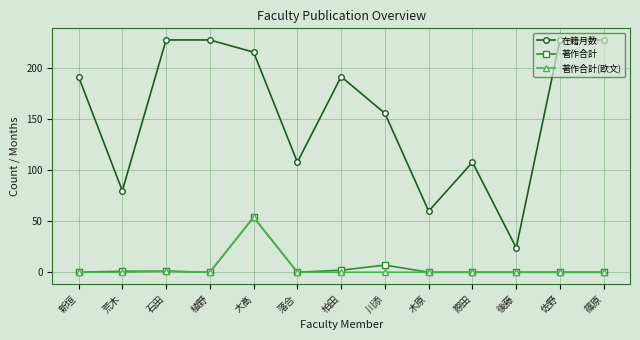

How many lines are shown in the chart?

3